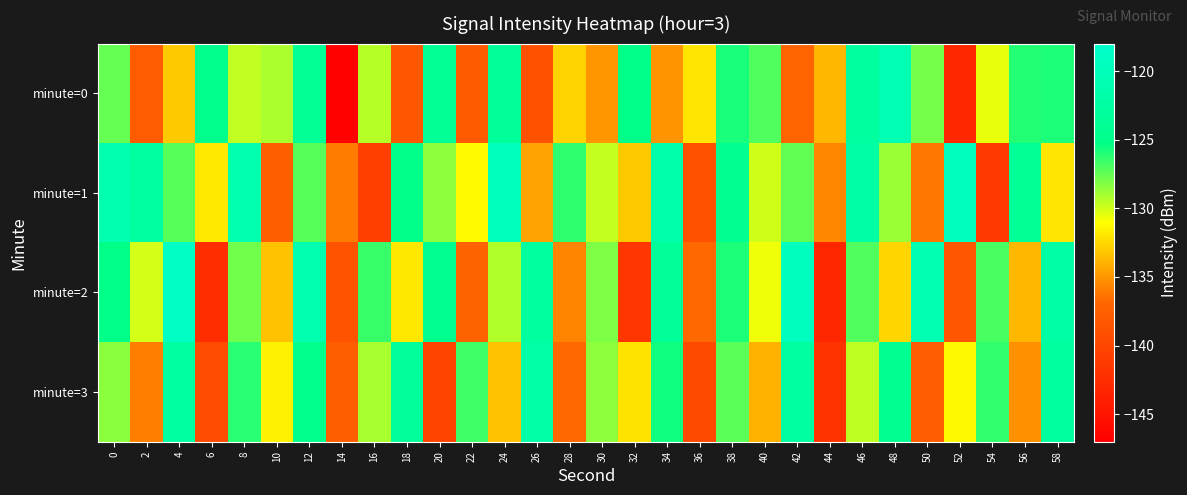

Which category has the lowest value across all series?

14